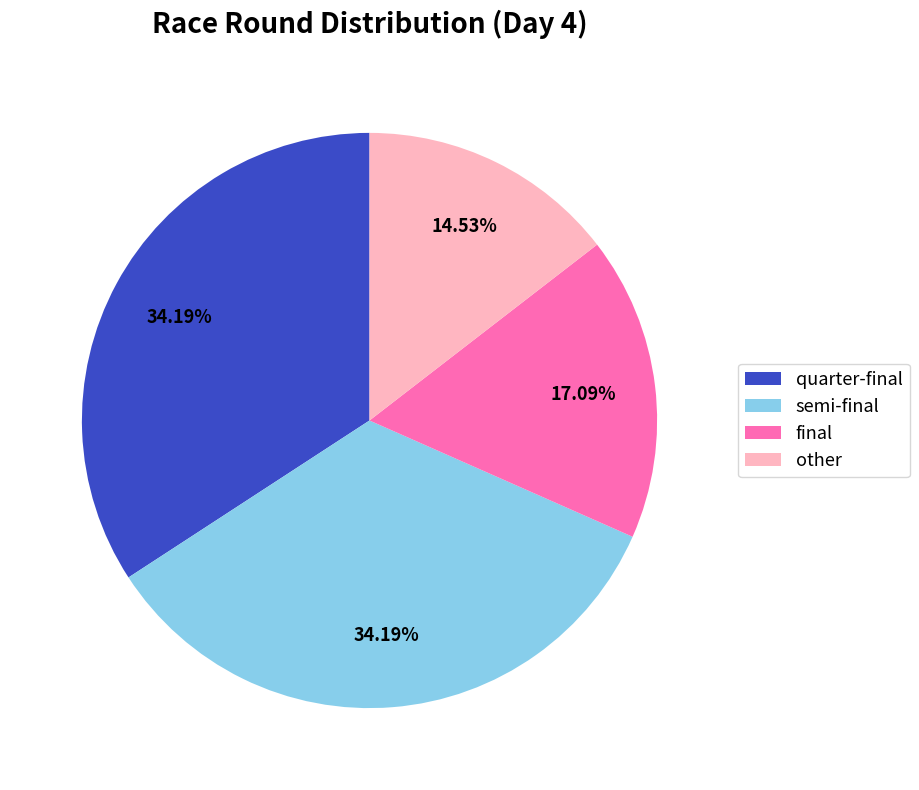

How many slices are in this pie chart?

4